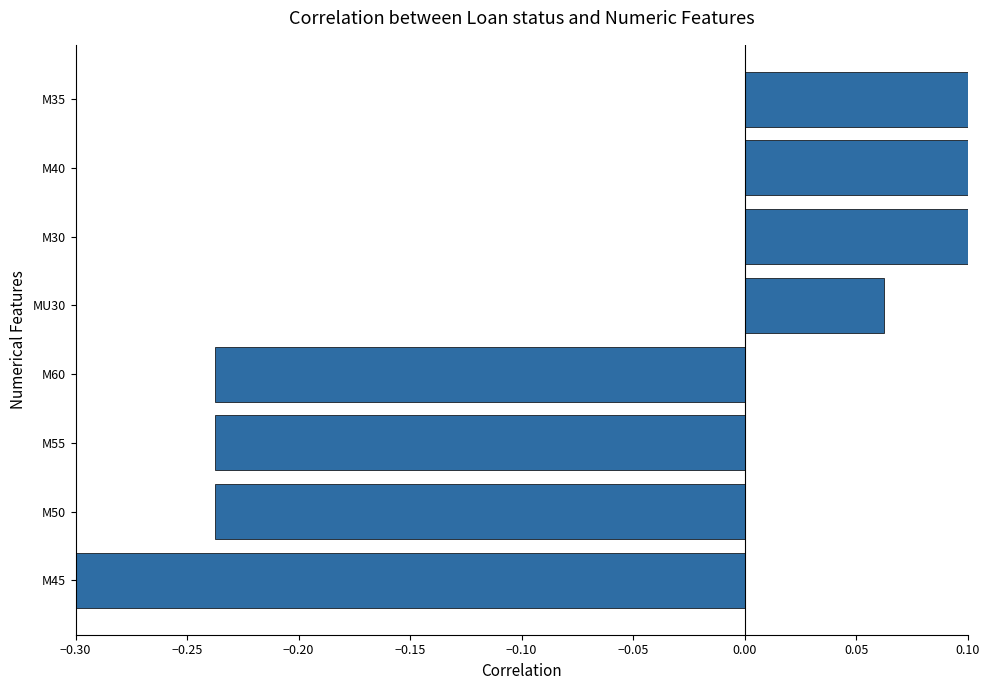

Is it true that the value at M50 is -0.2?

False